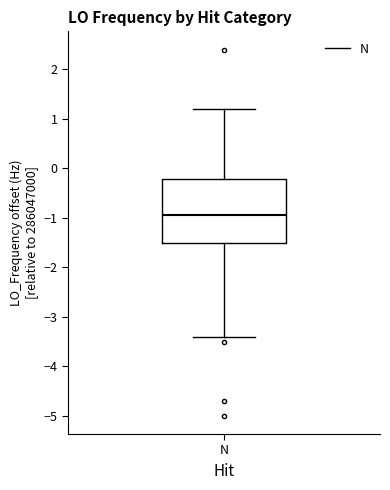

Transcribe this box plot: give where the median line is, the range the box spans, and where the two whiskers end, as read against the y-axis. The values are not printed on the chart, so give them approximately, as read against the axis.

median -0.9, box -1.5 to -0.2, whiskers -3.4 to 1.2